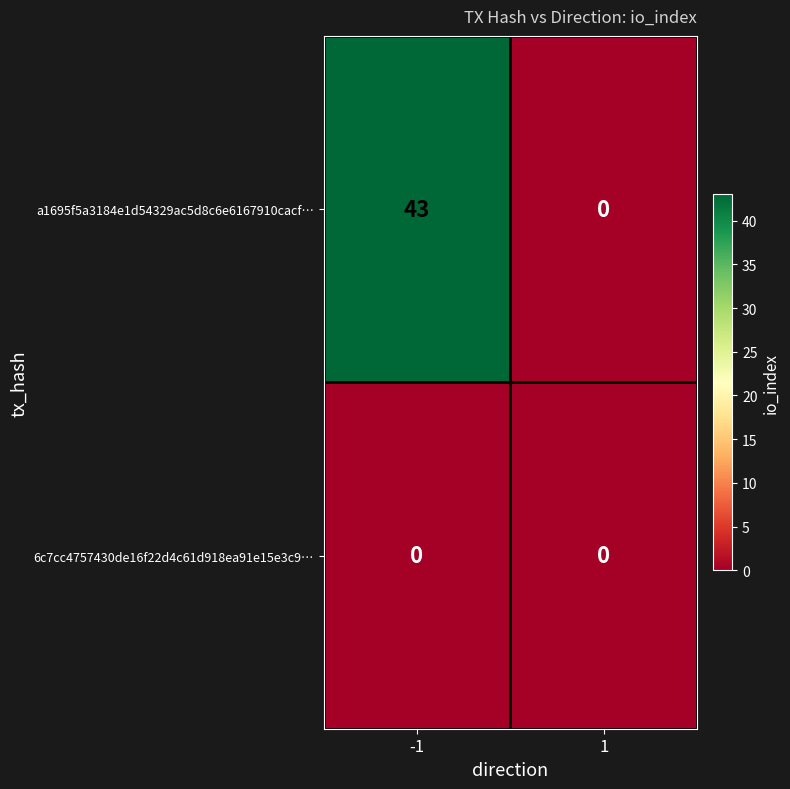

Is it true that 6c7cc4757430de16f22d4c61d918ea91e15e3c9… equals 0 at -1?

True